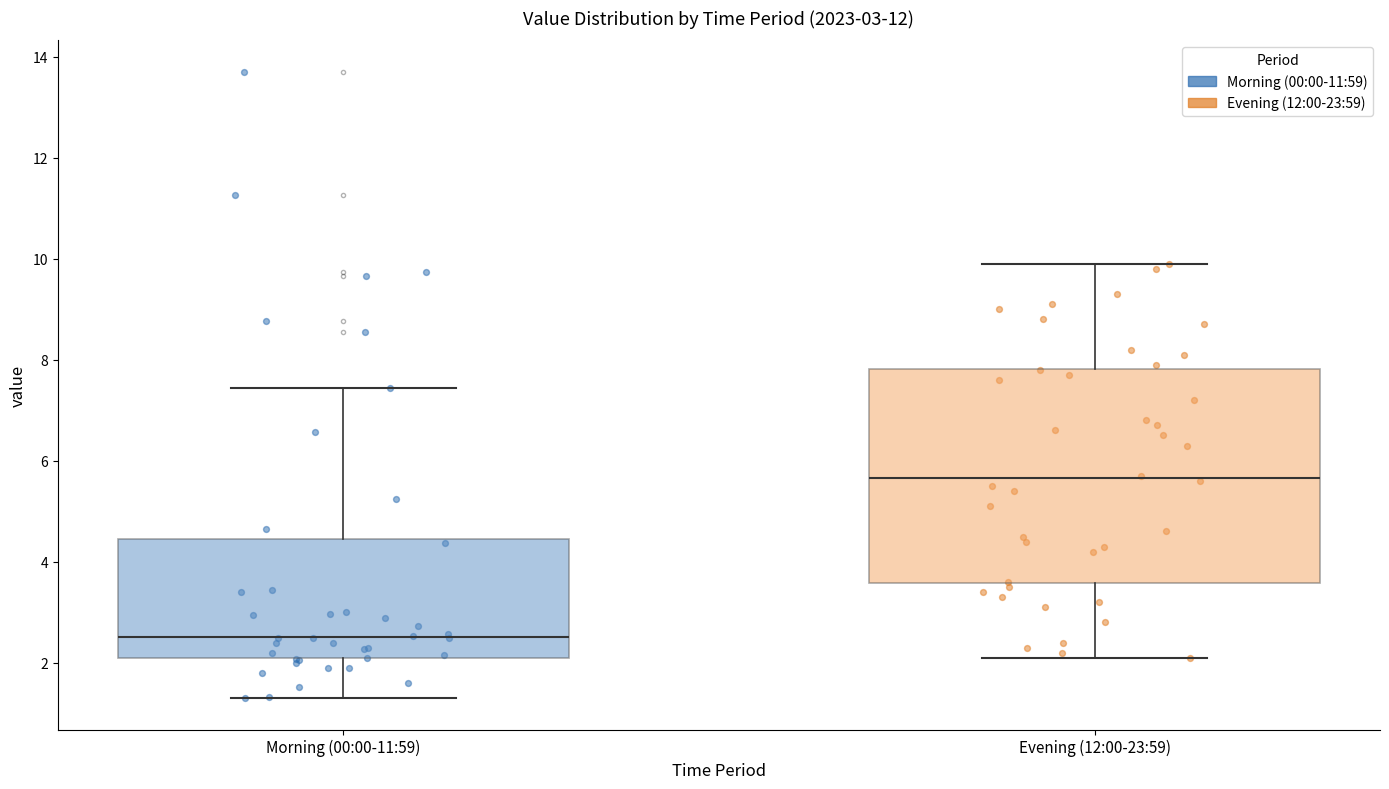

Which box is the tallest, from its lower edge to its upper edge?

Evening (12:00-23:59)